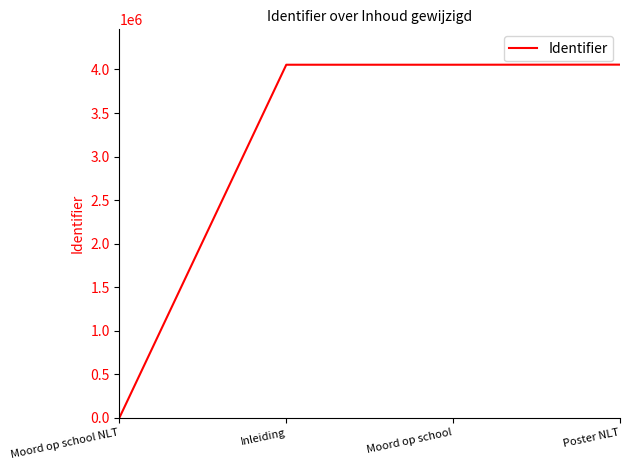

The value at Poster NLT is 4055708. True or false?

True